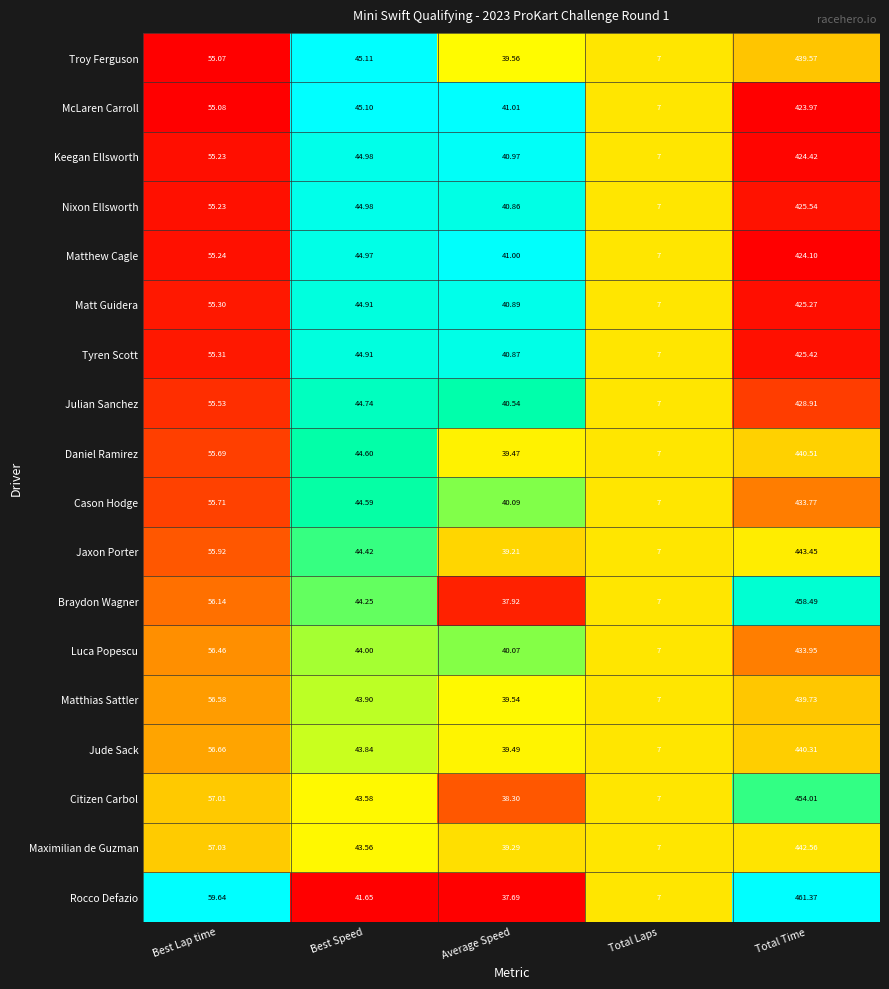

At which label is Maximilian de Guzman closest to 224?

Best Lap time